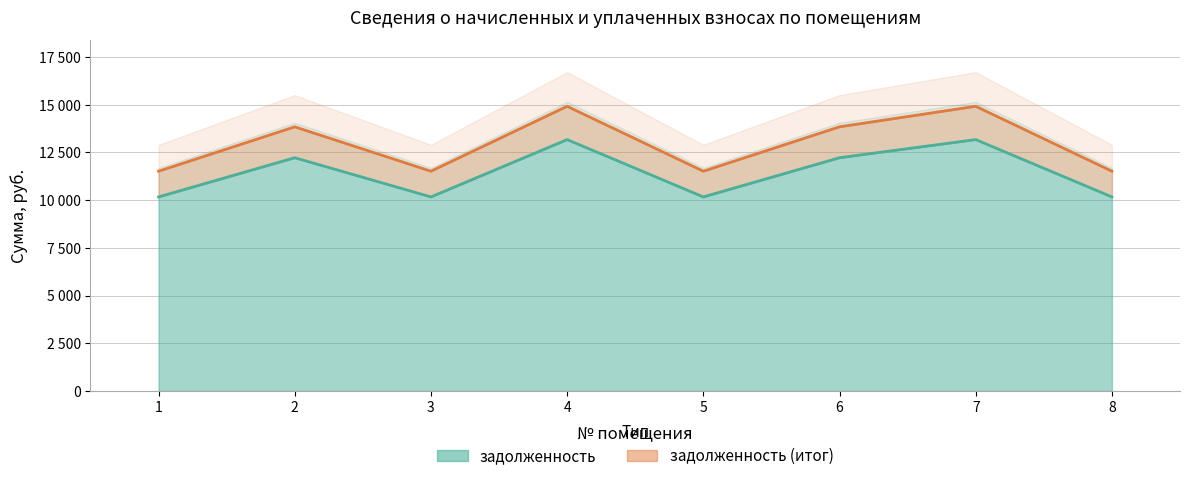

At which label does задолженность reach its minimum?

1